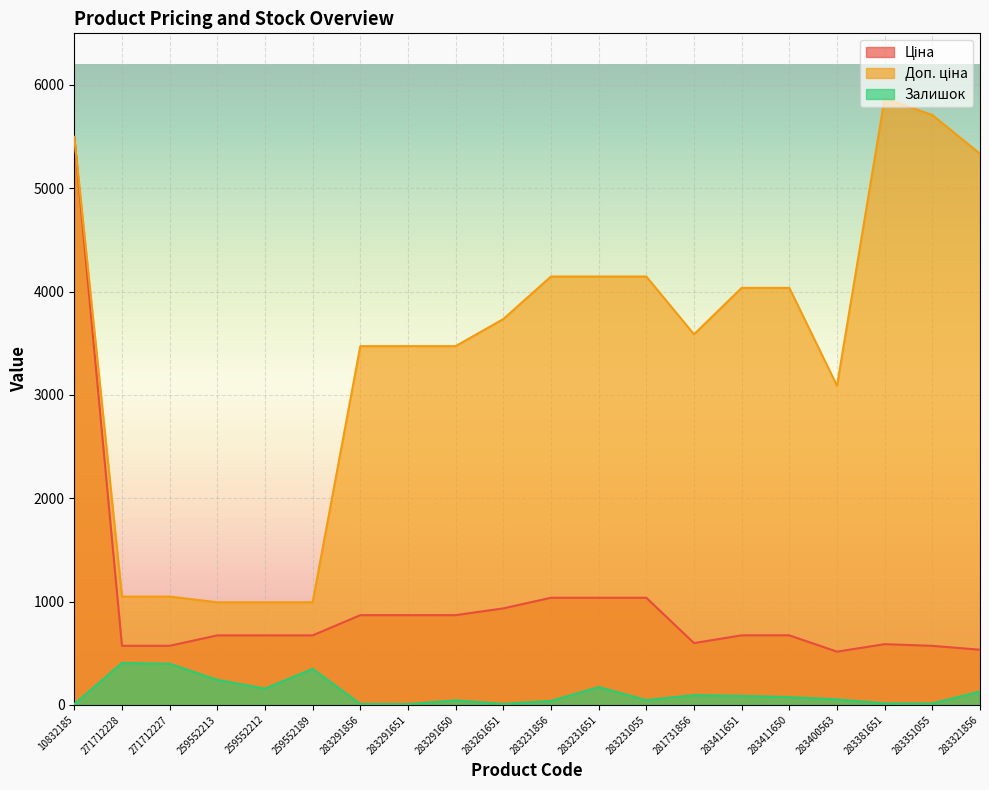

Rank the series by their average value, from lowest to highest.

Залишок, Ціна, Доп. ціна